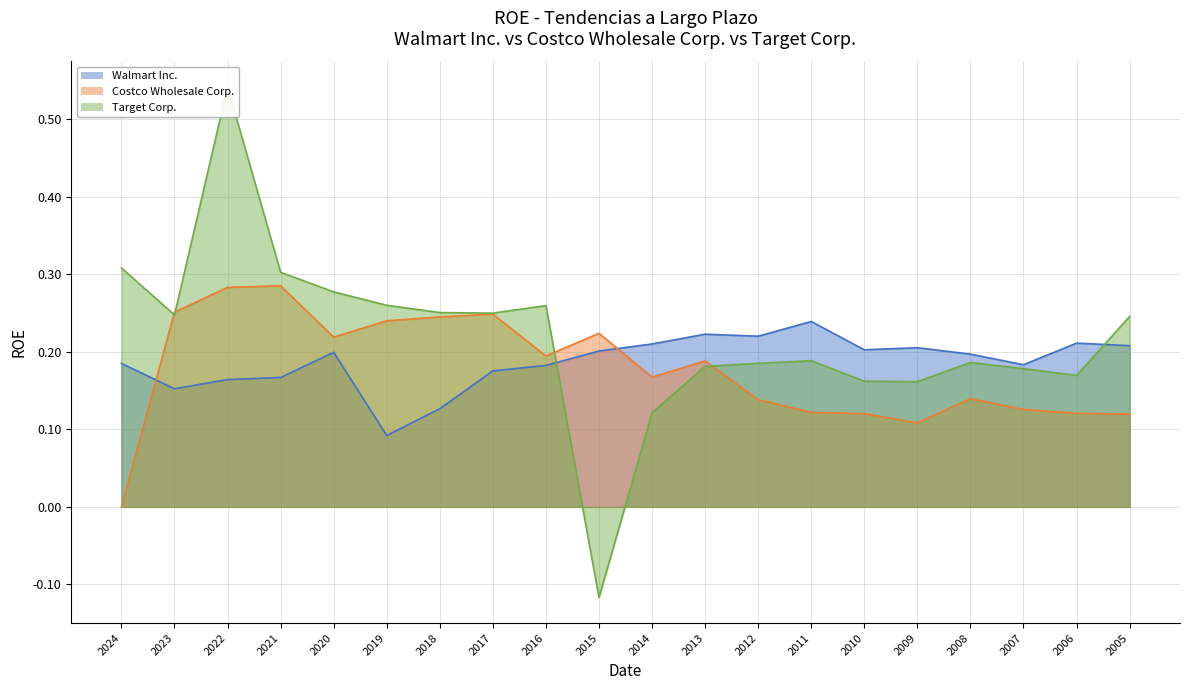

At which label is Target Corp. closest to 0?

2015